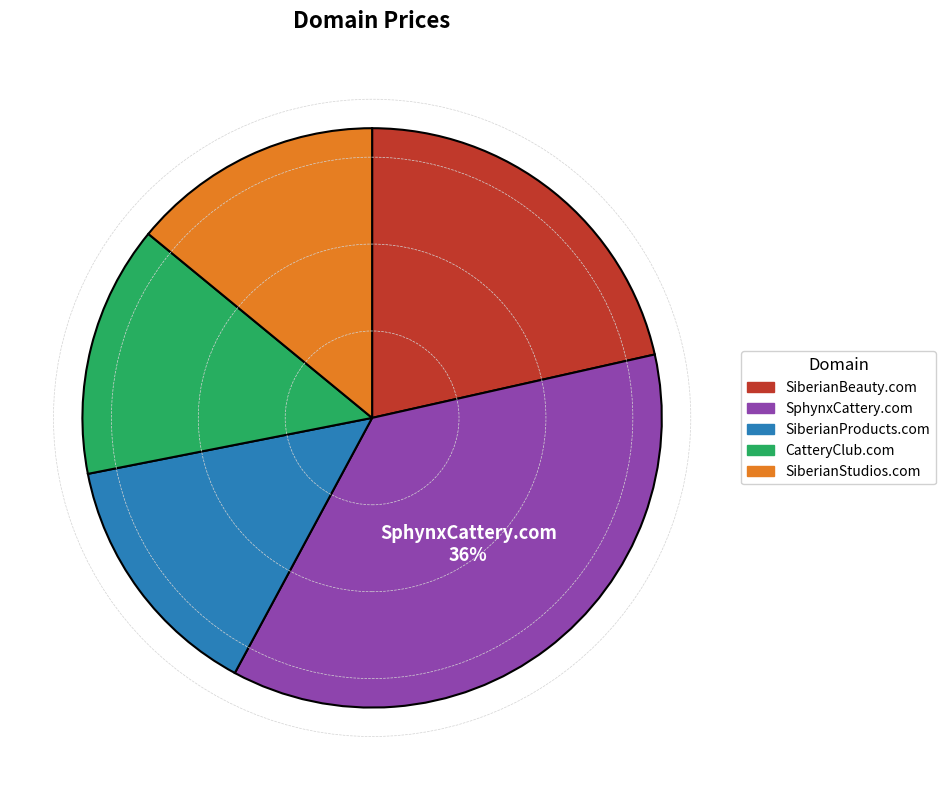

Do SiberianBeauty.com and SphynxCattery.com together represent more than half of the pie?

Yes